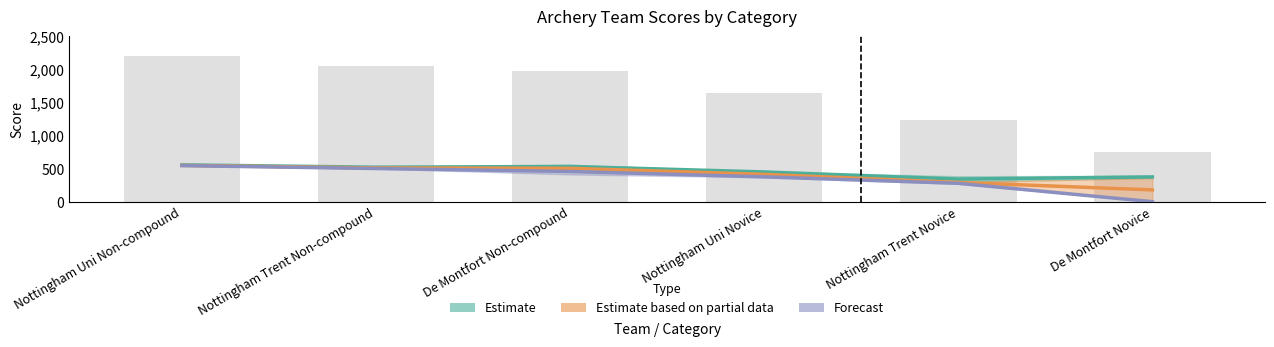

What is the maximum value for Total Score?

2206.0